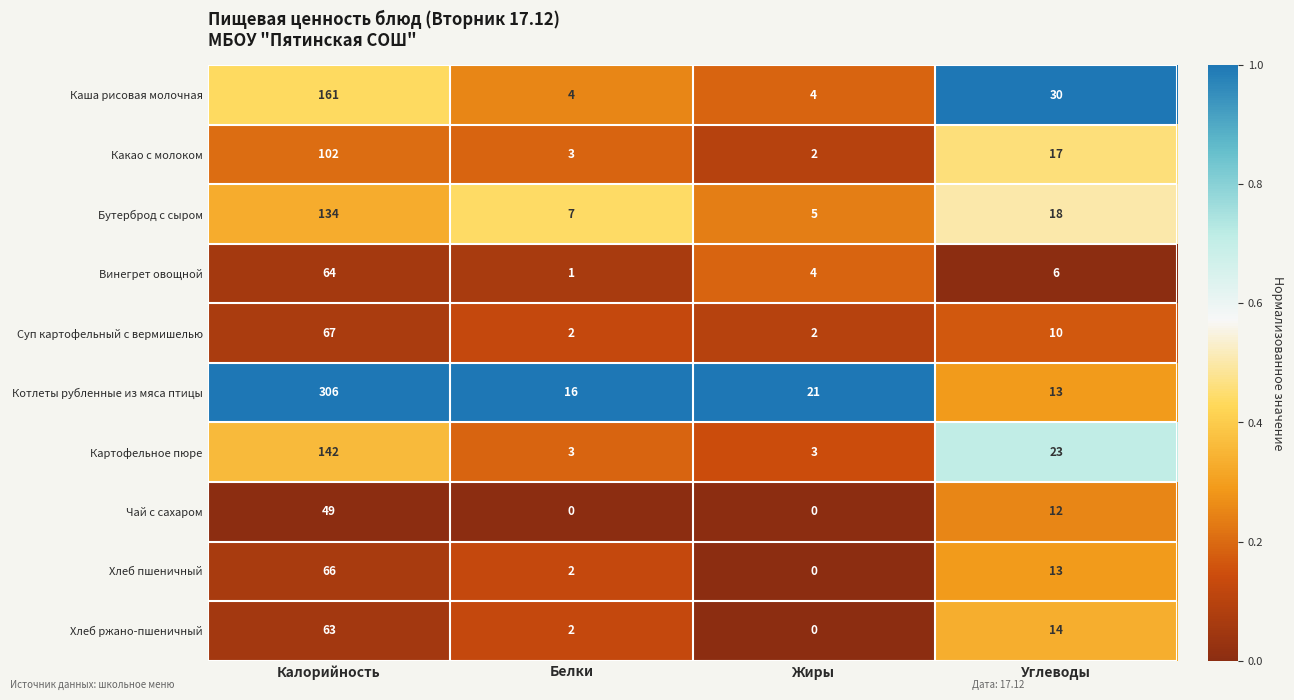

The value of Котлеты рубленные из мяса птицы at Калорийность is 88. True or false?

False